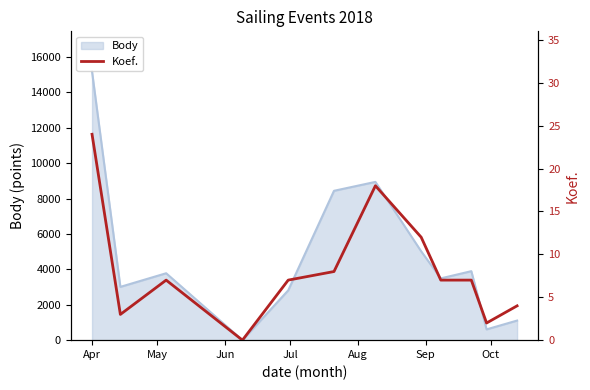

How many lines are shown in the chart?

1